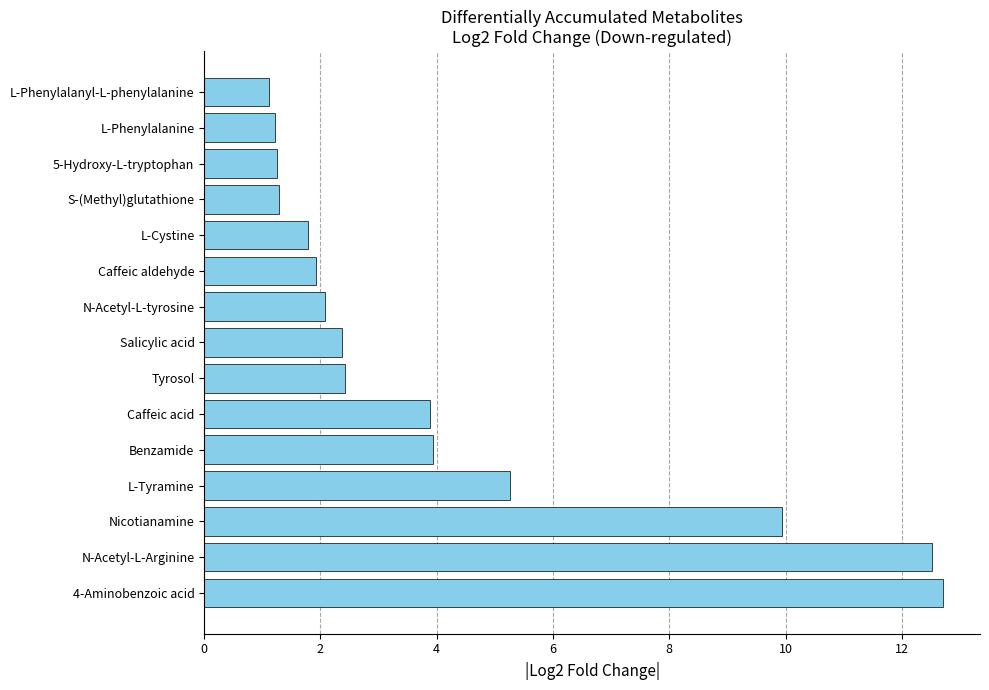

What is the ratio of the value at L-Phenylalanine to the value at N-Acetyl-L-tyrosine?

0.6